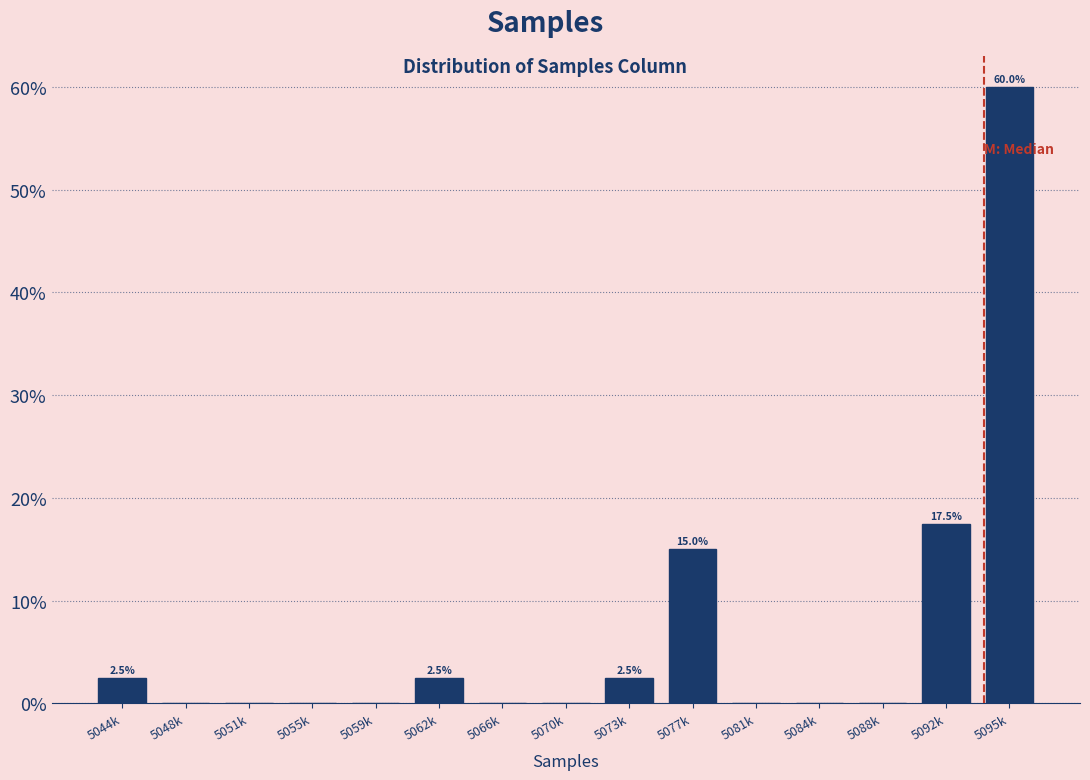

Reading right to left, transcribe all the data shown in this chart.

5095k=60.0	5092k=17.5	5088k=0.0	5084k=0.0	5081k=0.0	5077k=15.0	5073k=2.5	5070k=0.0	5066k=0.0	5062k=2.5	5059k=0.0	5055k=0.0	5051k=0.0	5048k=0.0	5044k=2.5